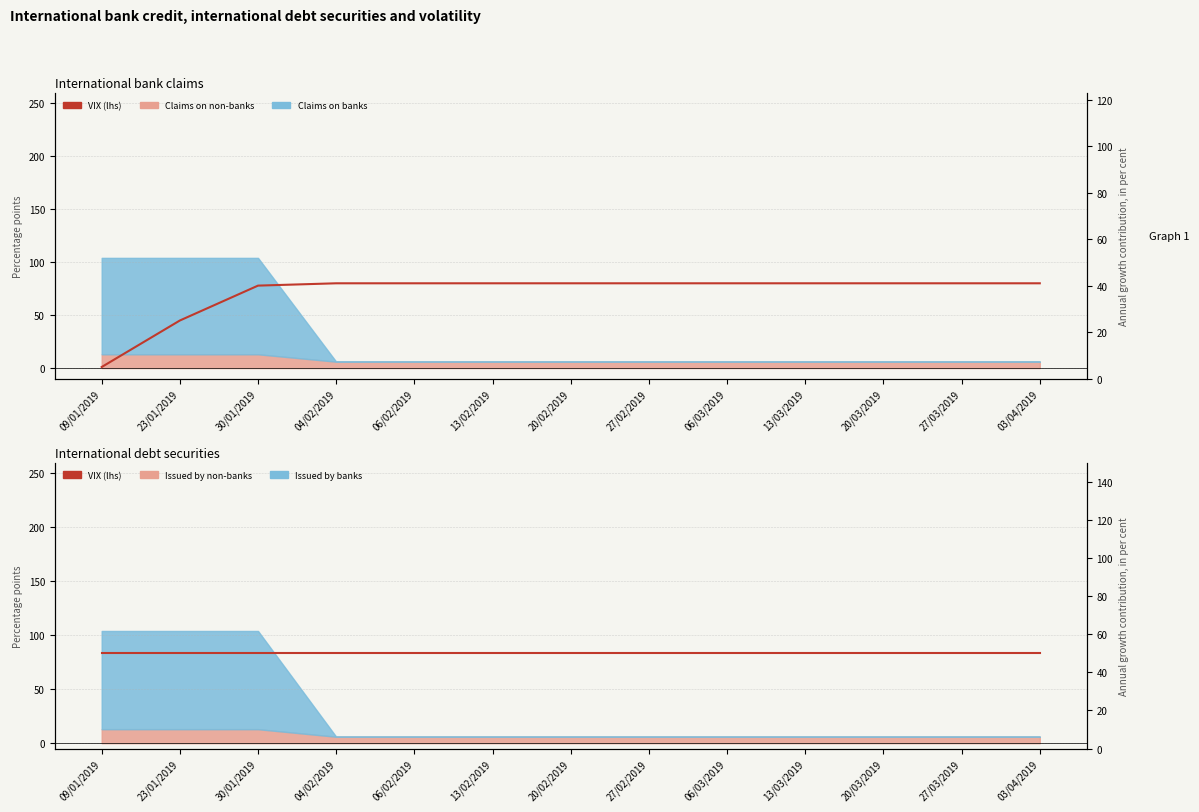

What is the label of the 8th point from the left?

27/02/2019